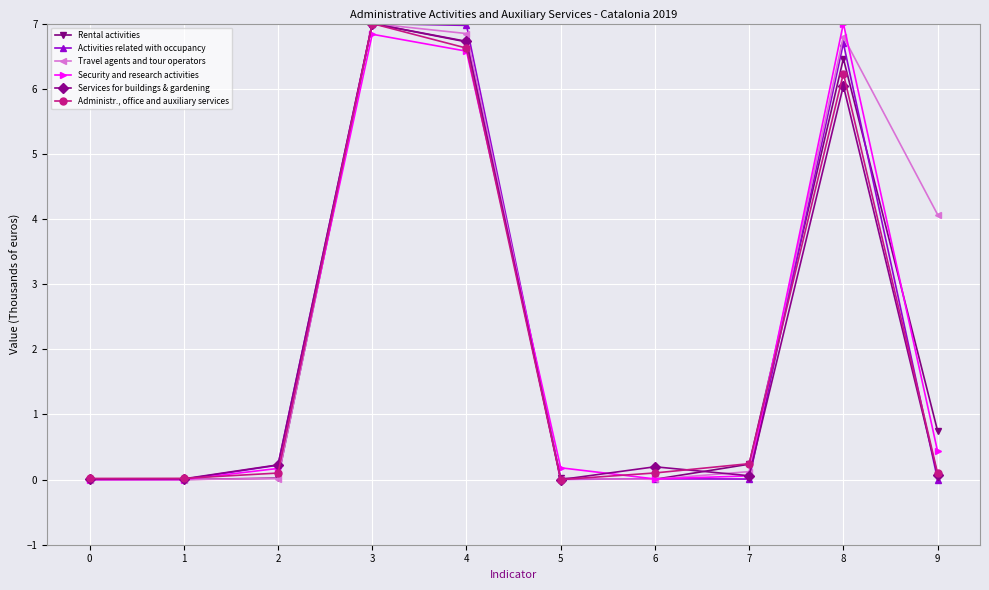

Is this an area chart (filled region under the line)?

No